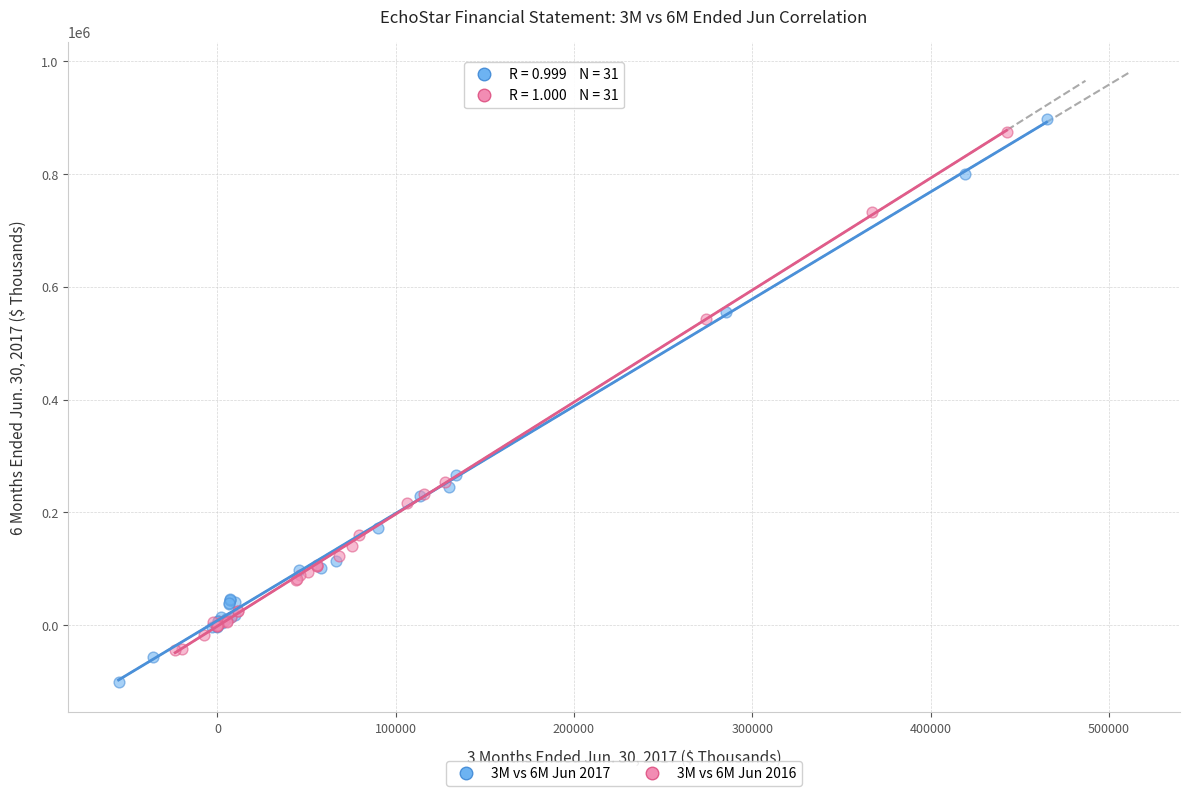

What are all the series names shown in the legend?

3M vs 6M Jun 2017, 3M vs 6M Jun 2016